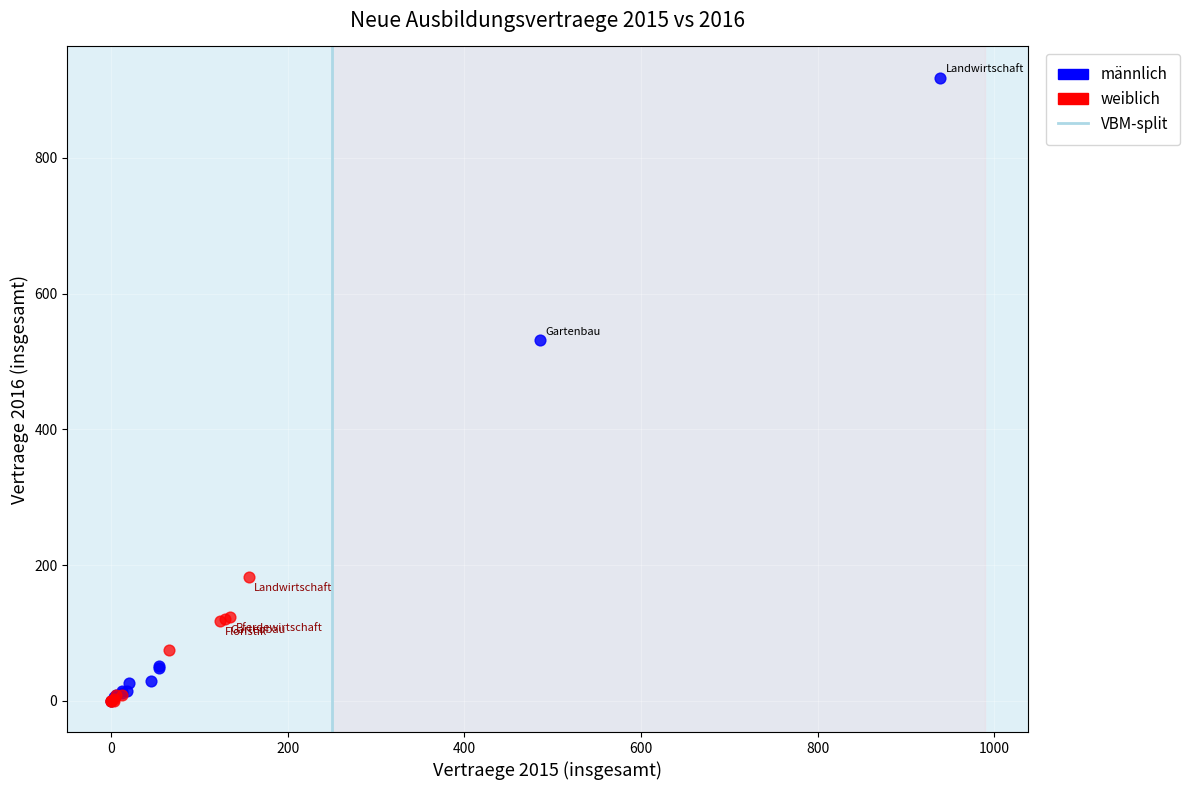

Which series has the largest Y range (max minus min)?

männlich